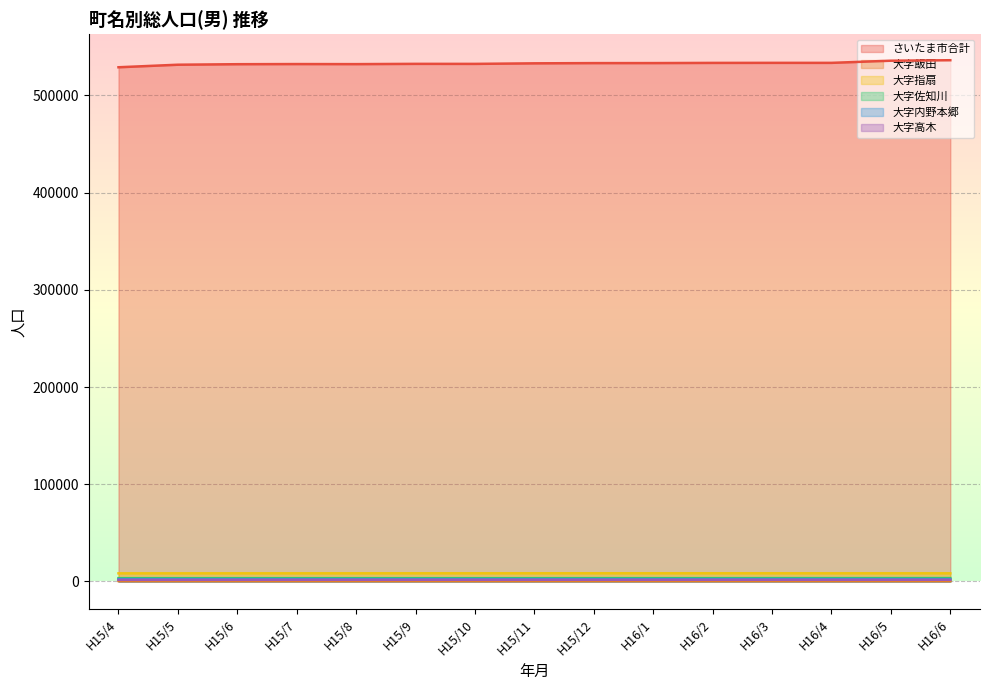

Reading left to right, list all the values displayed in this chart.

さいたま市合計: 529025	531643	532173	532323	532252	532532	532502	533071	533300	533327	533517	533563	533558	535763	536268
大字飯田: 515	516	517	518	519	518	514	516	522	516	518	516	514	512	506
大字指扇: 8357	8370	8378	8377	8383	8405	8400	8421	8427	8416	8416	8417	8397	8403	8386
大字佐知川: 3381	3377	3385	3377	3382	3374	3373	3378	3397	3405	3400	3429	3430	3443	3465
大字内野本郷: 2374	2383	2383	2385	2380	2383	2380	2382	2379	2379	2379	2404	2413	2411	2402
大字高木: 1676	1689	1704	1723	1739	1739	1740	1743	1747	1742	1744	1745	1735	1737	1756